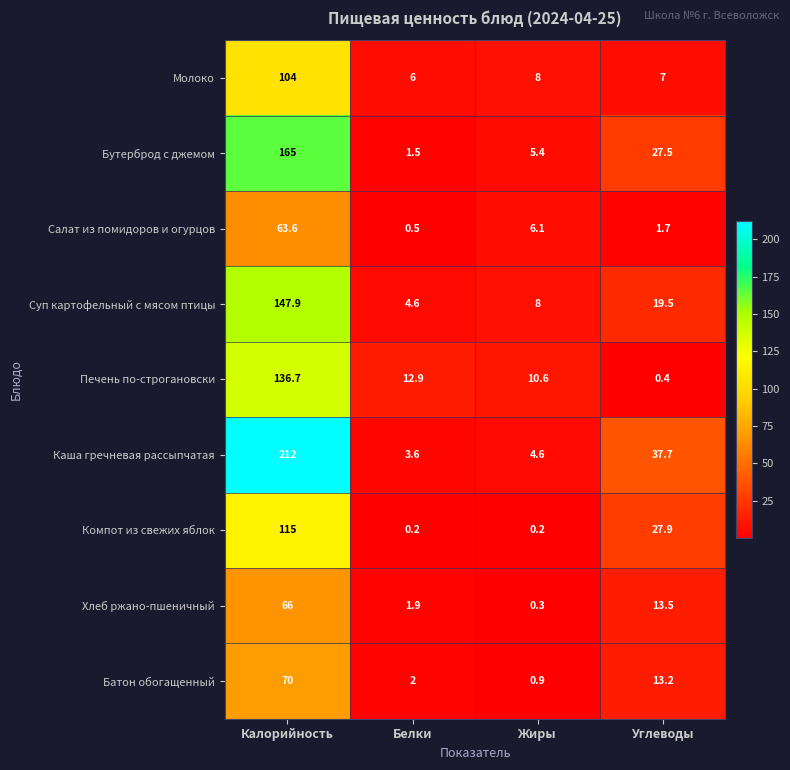

What is the difference between the Компот из свежих яблок values at Калорийность and Белки?

114.8